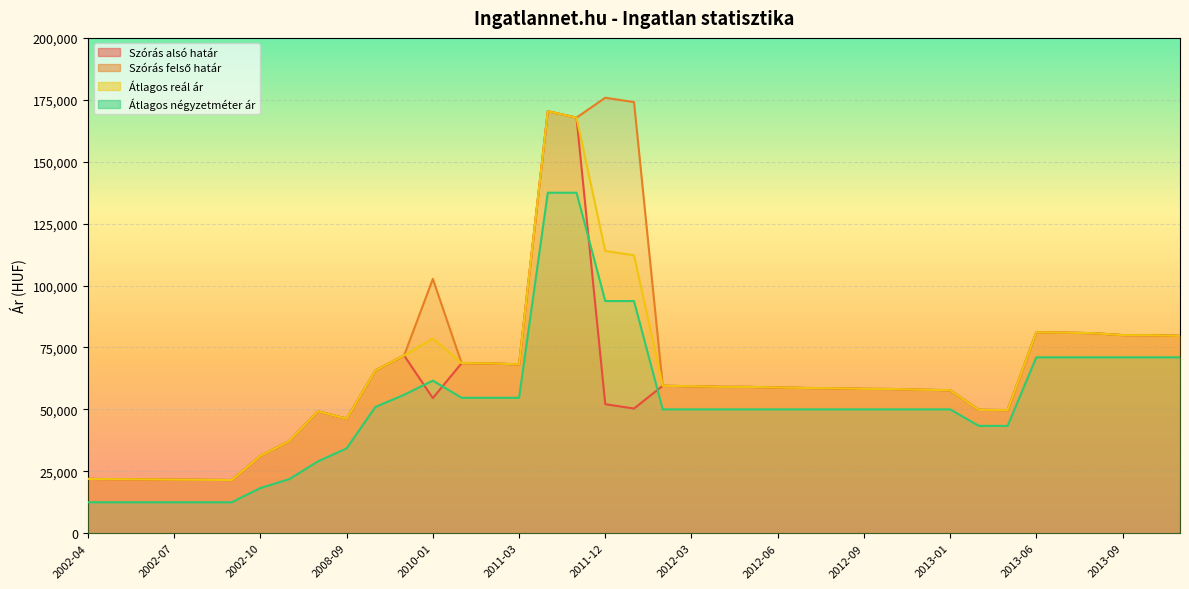

How many lines are shown in the chart?

4